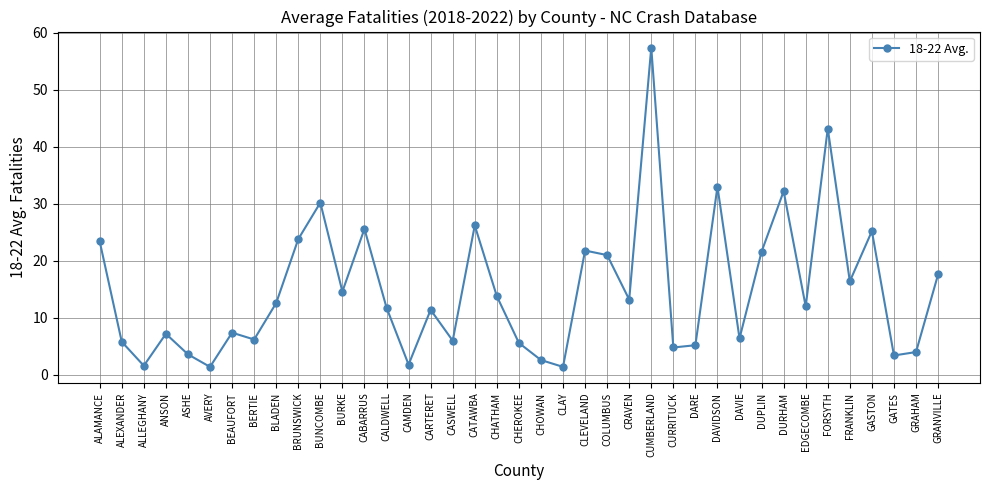

Is it true that the value at CURRITUCK is 1.9?

False